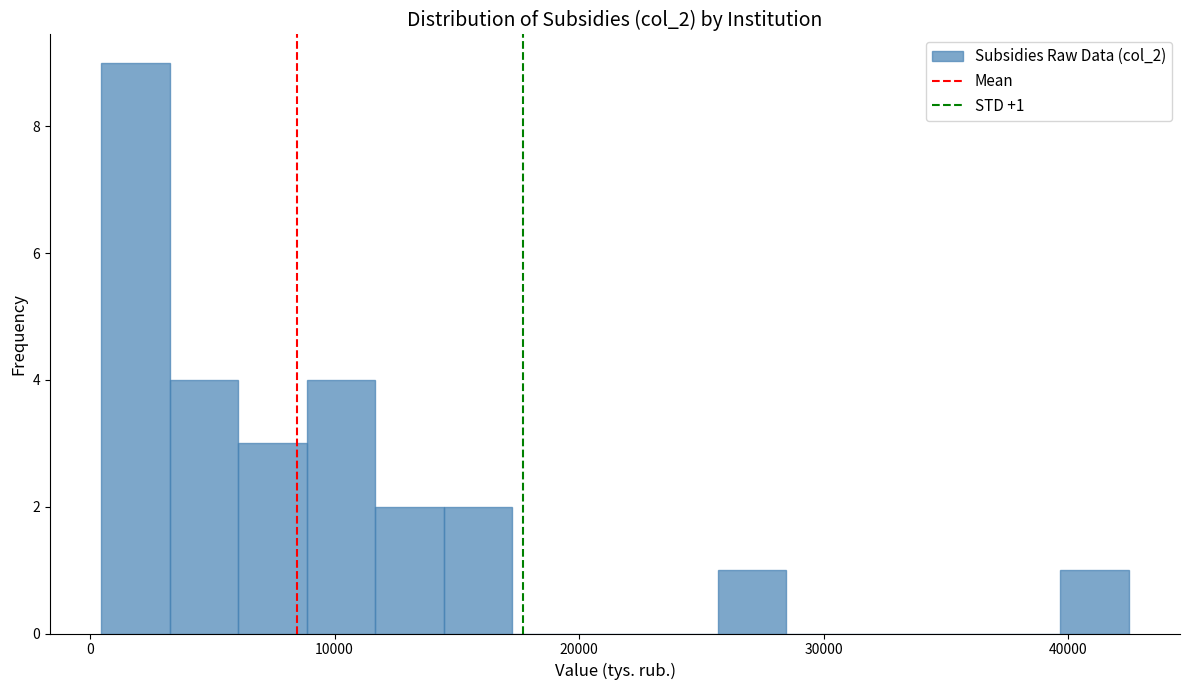

Around what value on the x-axis is the tallest bar? Give the approximate position of its centre, as read against the axis.

2000